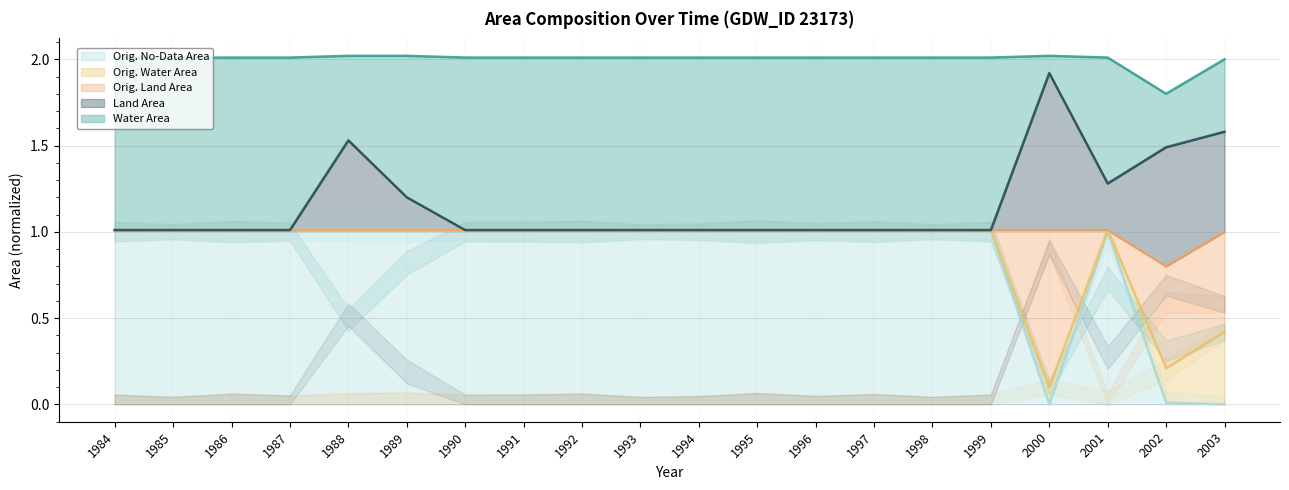

Between 1995 and 1994, which is larger?

1995